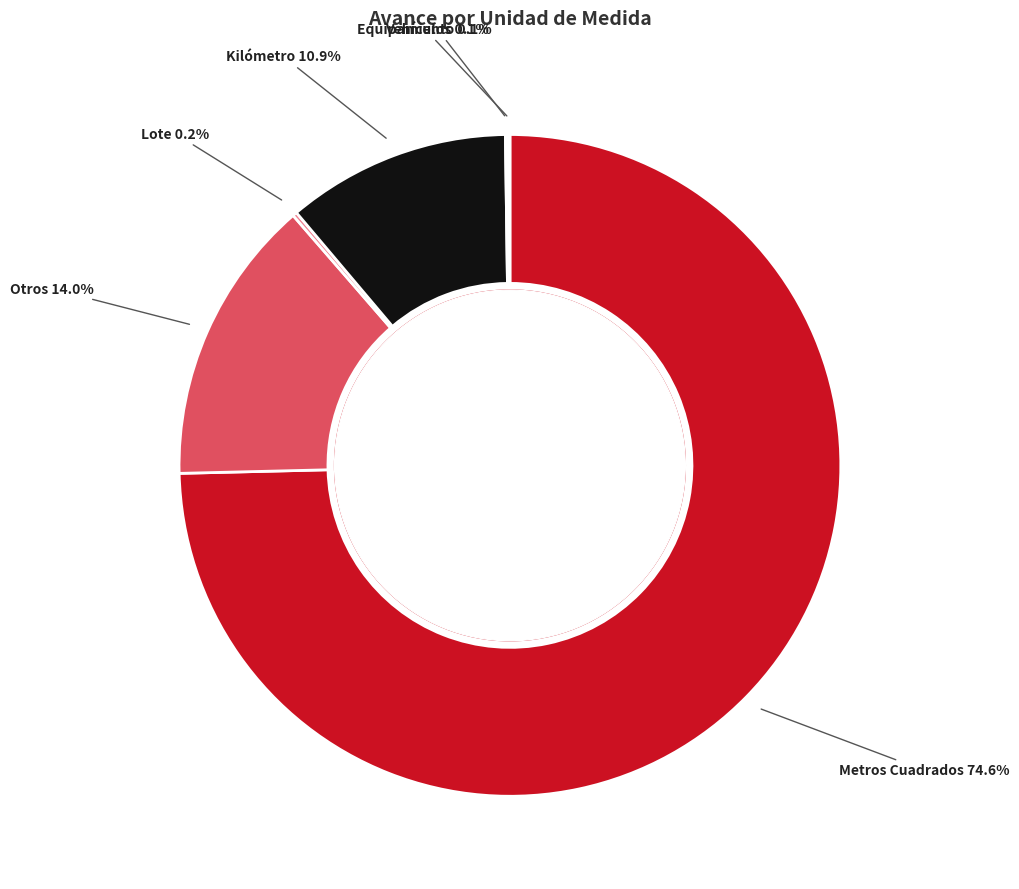

What is the majority slice?

Metros Cuadrados